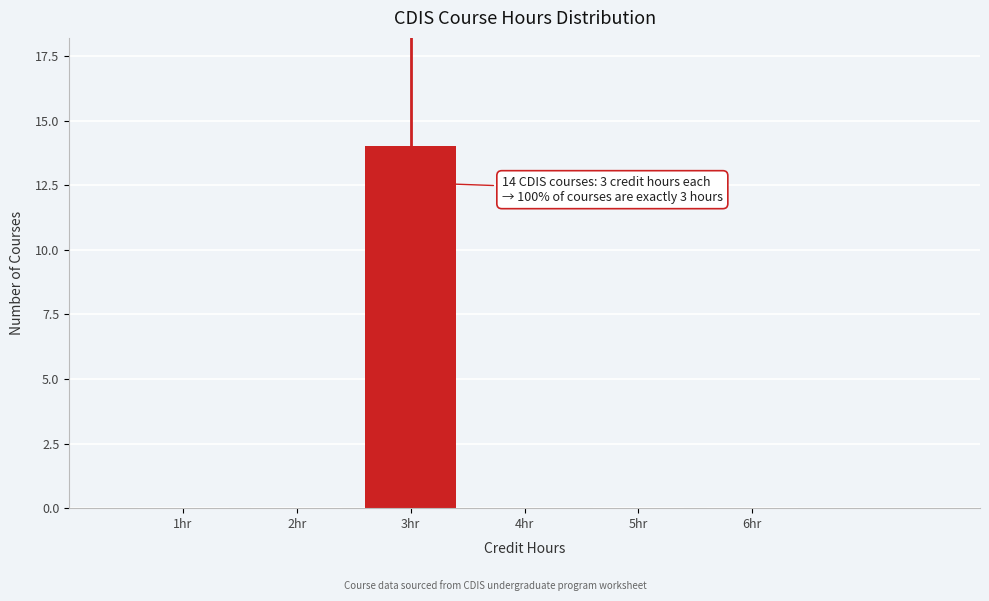

Reading left to right, transcribe all the data shown in this chart.

1hr=0	2hr=0	3hr=14	4hr=0	5hr=0	6hr=0